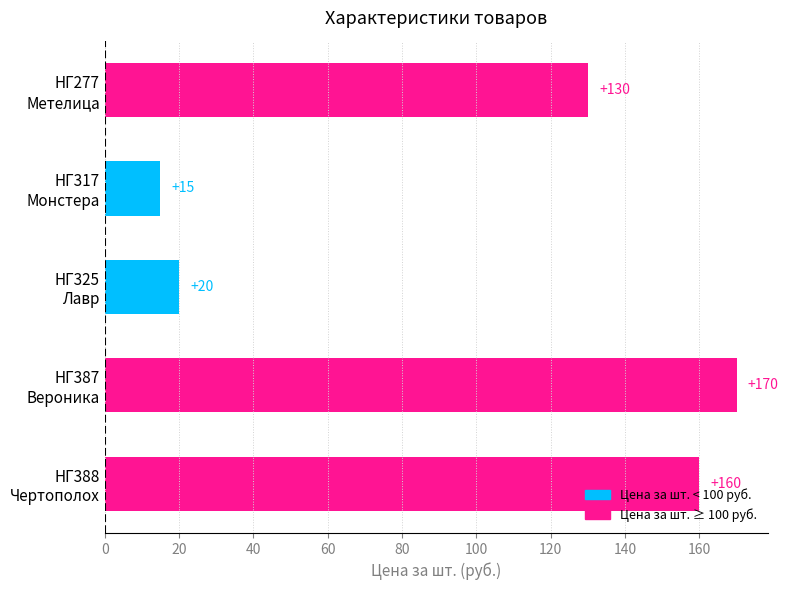

Rank the categories by value from highest to lowest.

НГ387
Вероника, НГ388
Чертополох, НГ277
Метелица, НГ325
Лавр, НГ317
Монстера